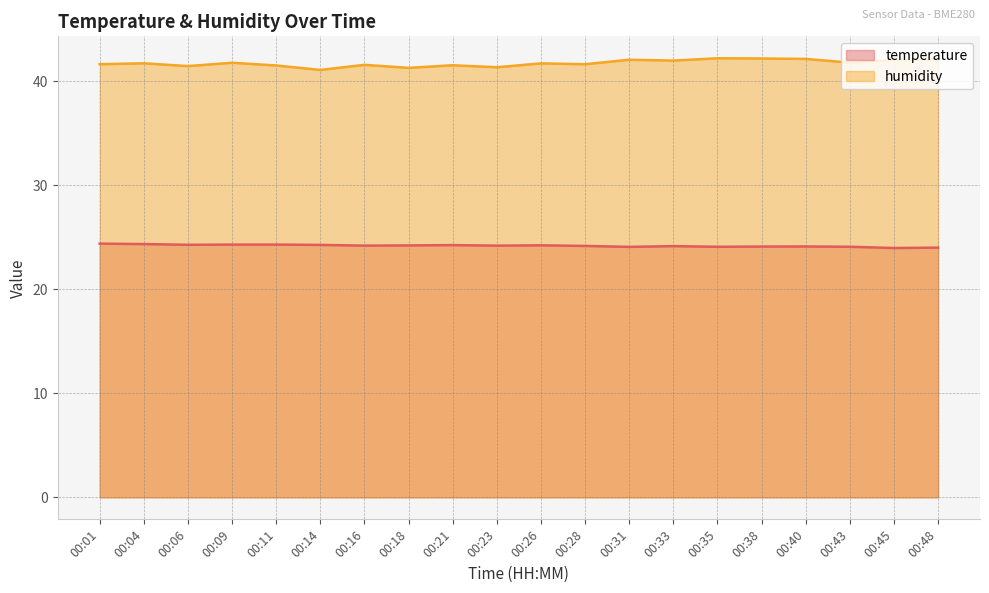

True or false: temperature has a value of 5.0 at 00:11.

False